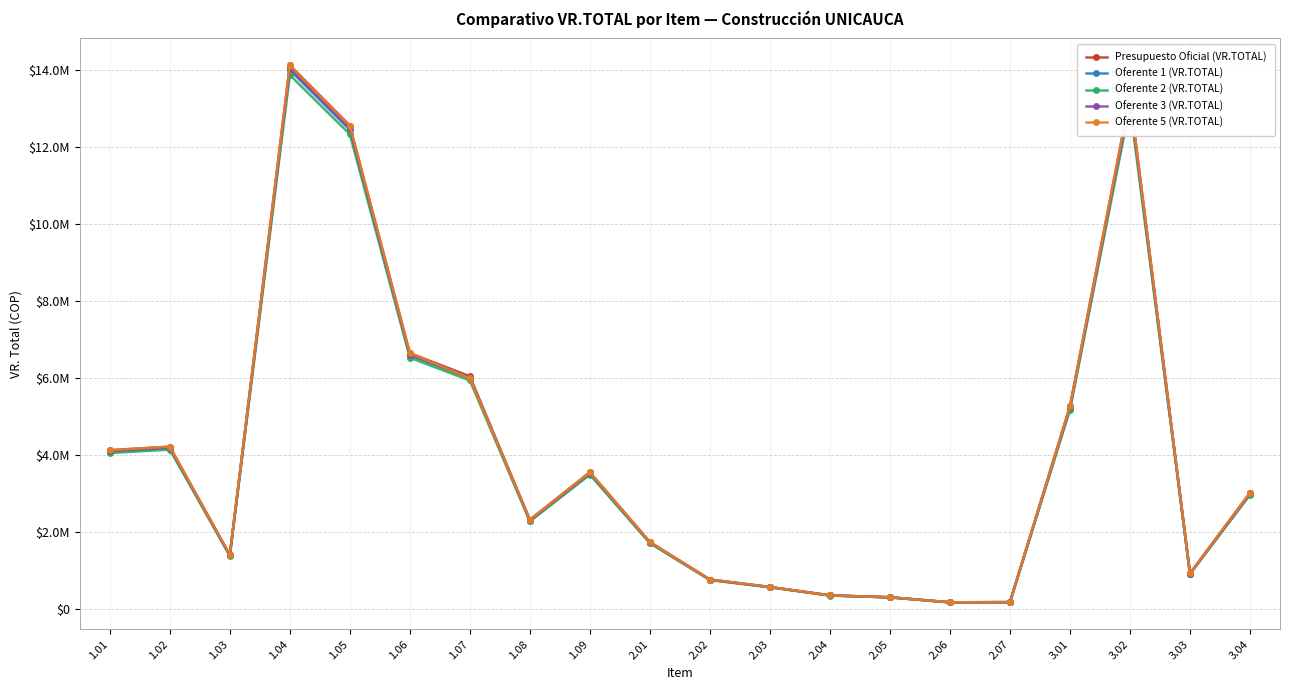

What is the sum of all Oferente 3 (VR.TOTAL) values?

81154049